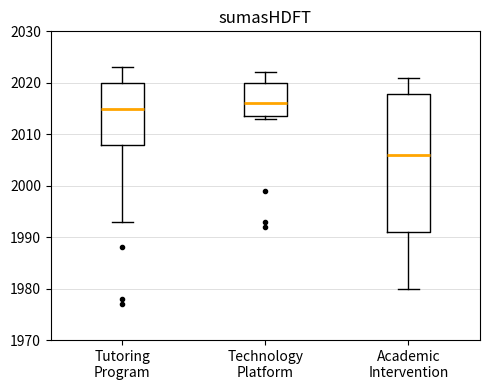

Which box's median line is the lowest?

Academic Intervention